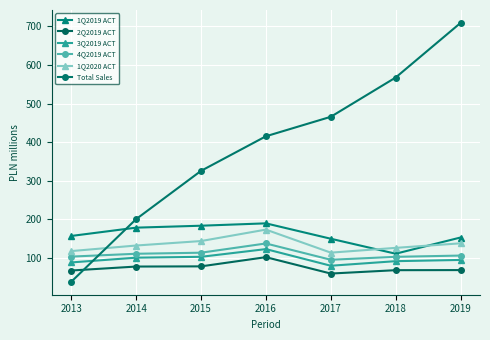

The value of Total Sales at 2016 is 157.4. True or false?

False